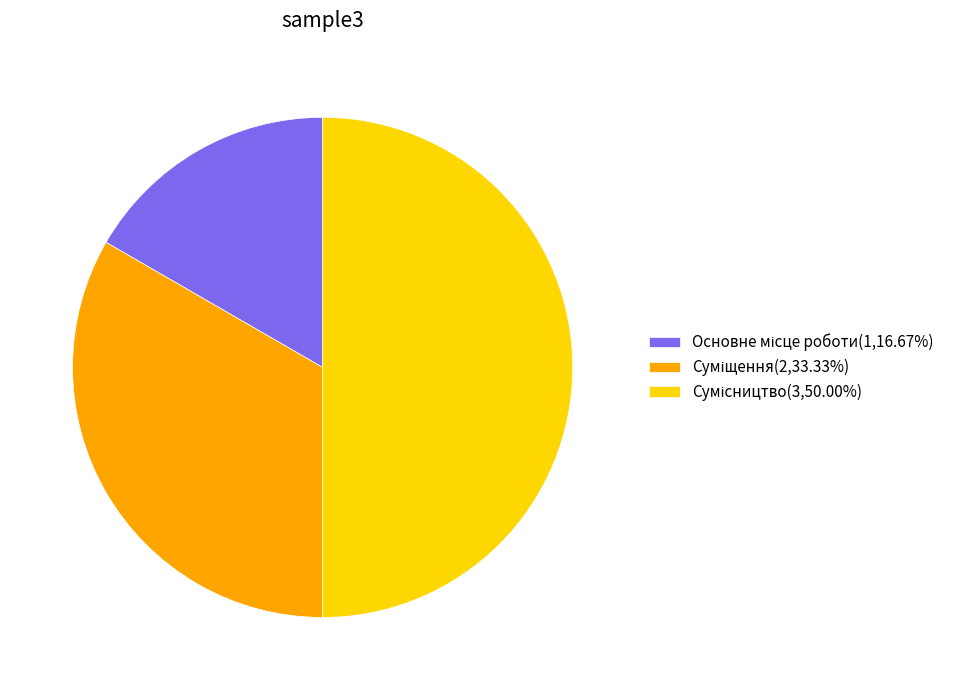

Count the number of slices in the pie.

3